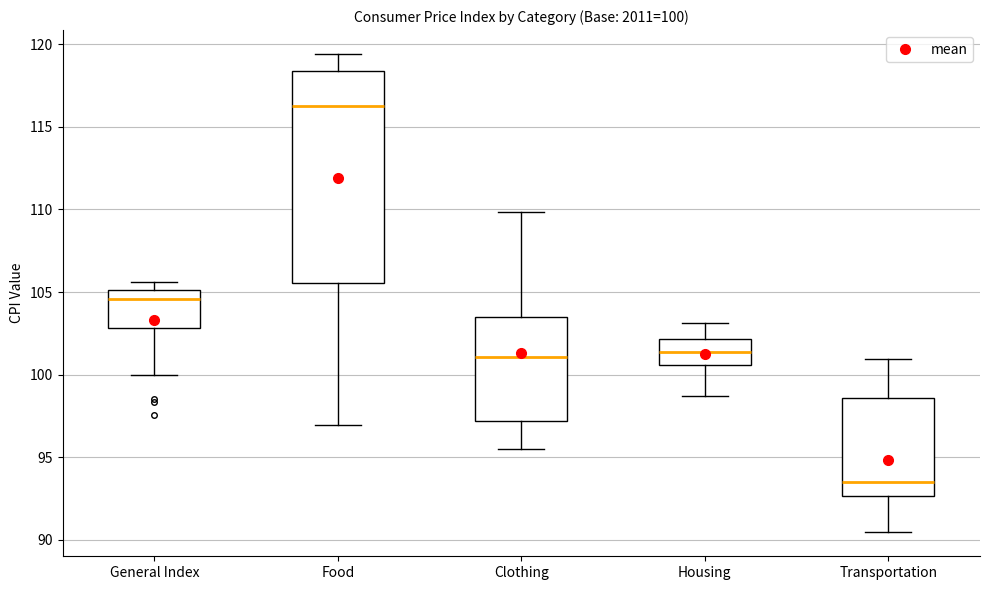

Comparing the boxes themselves (not the whiskers), which one is the tallest?

Food